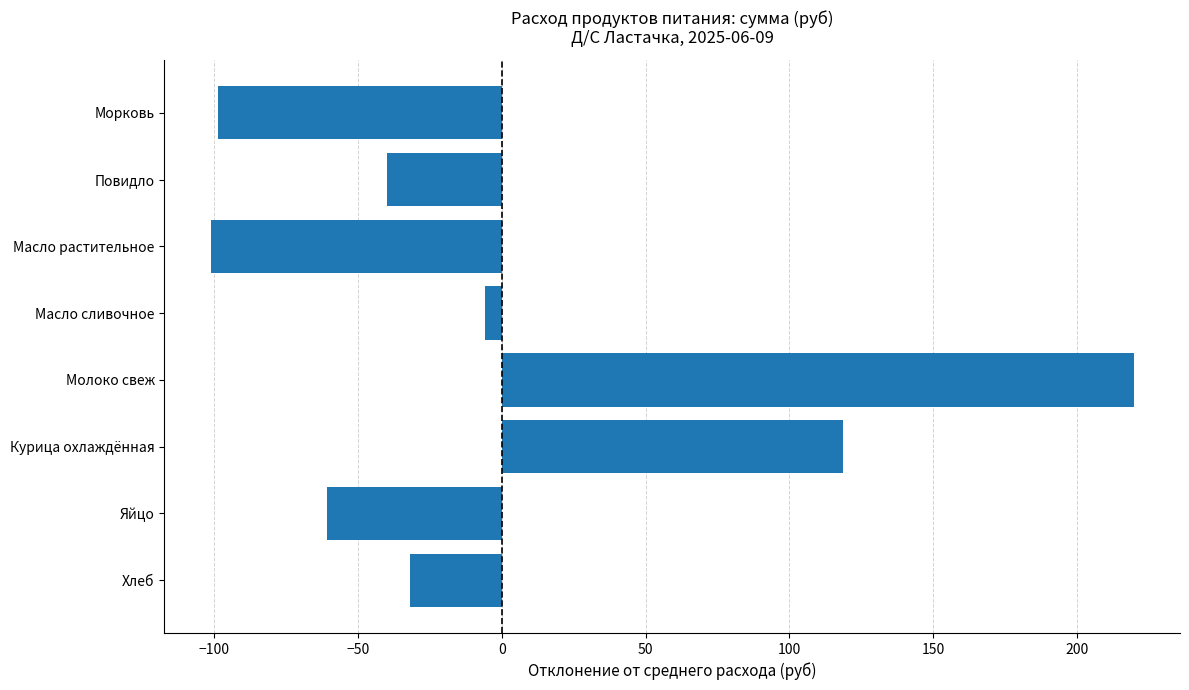

What is the maximum value shown in the chart?

219.9